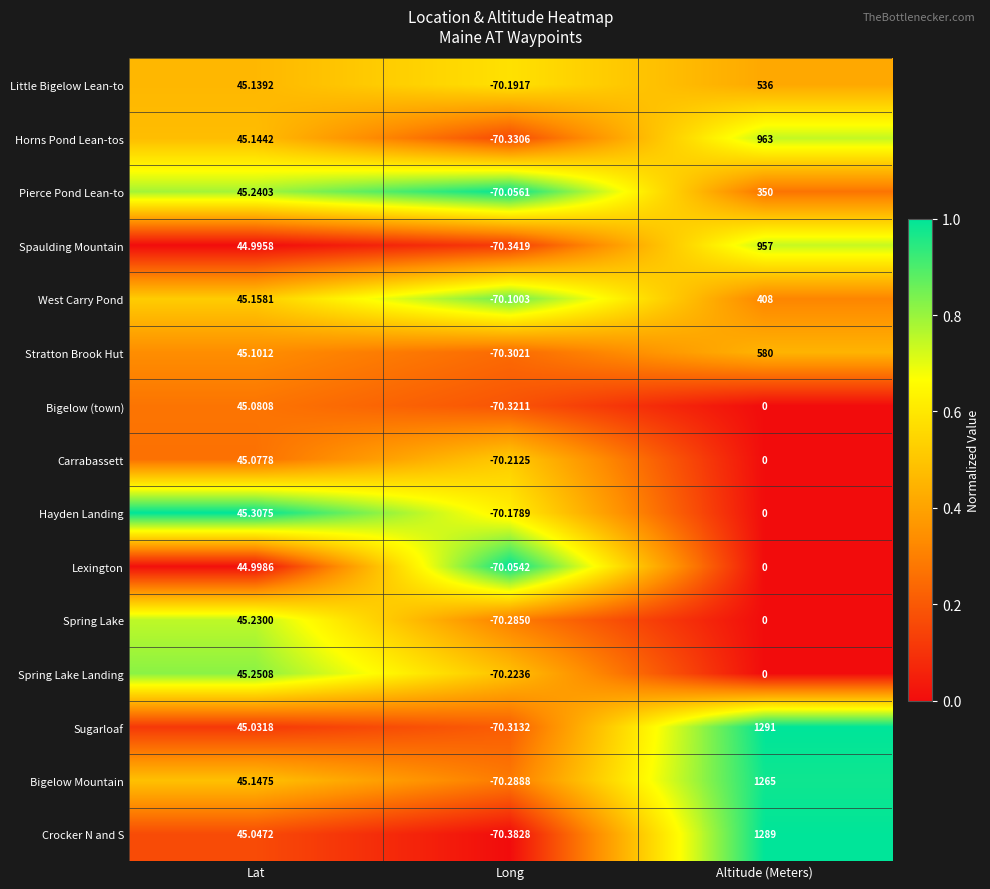

At which label is Bigelow Mountain closest to 597?

Lat